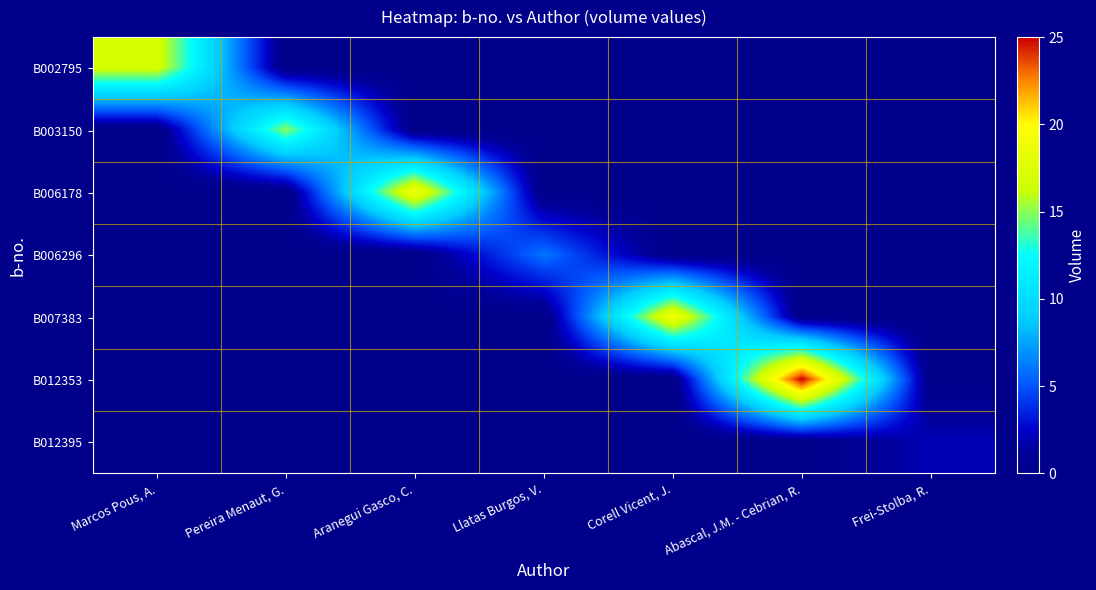

Which series has the largest total across all categories?

B012353